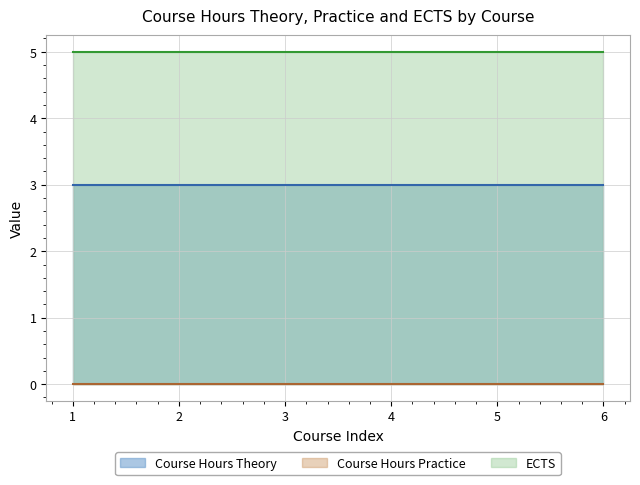

Which label corresponds to the smallest value in the chart?

1